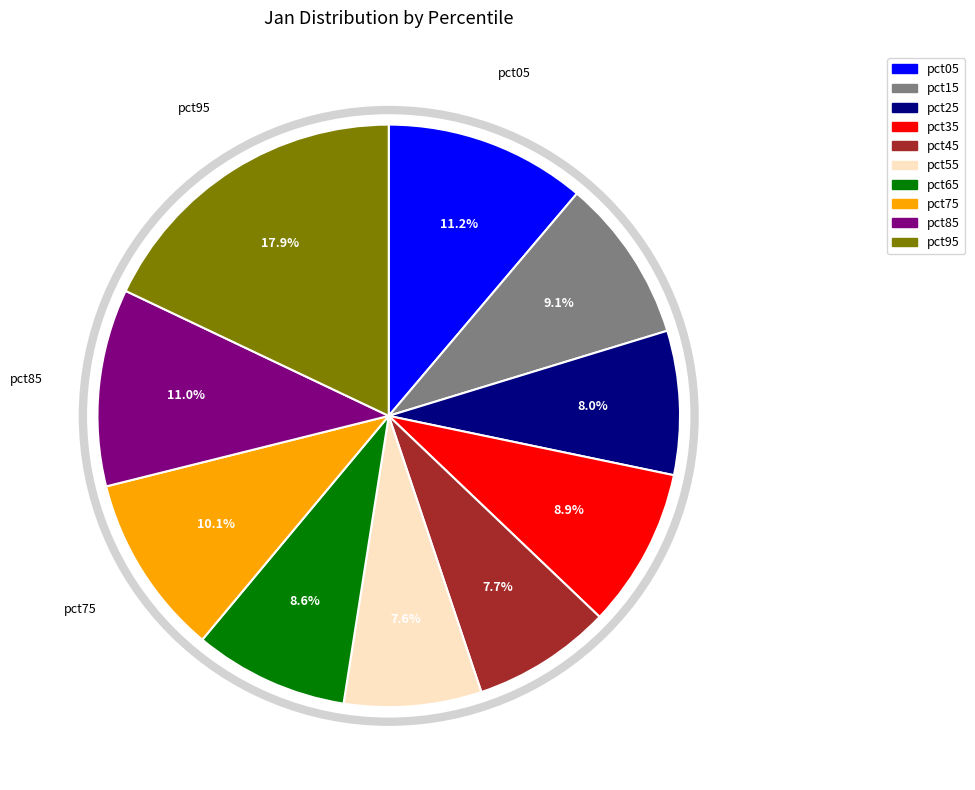

To the nearest percent, what is the difference between the largest and smallest slice percentages?

10%